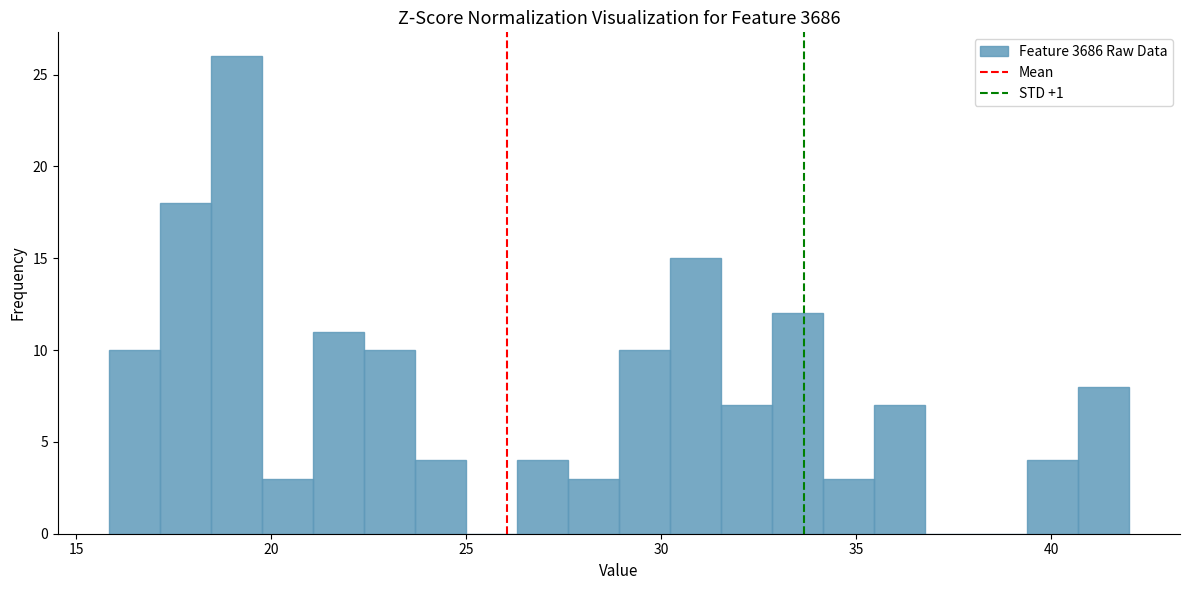

Read against the x-axis, roughly where is the centre of the tallest bar?

19.0